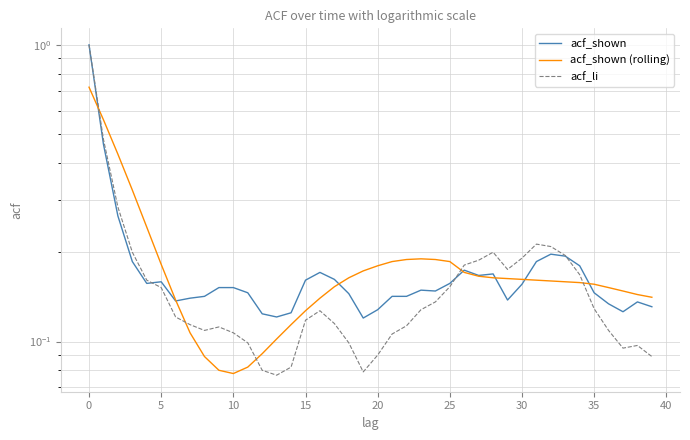

Which series has the largest range (max minus min)?

acf_li